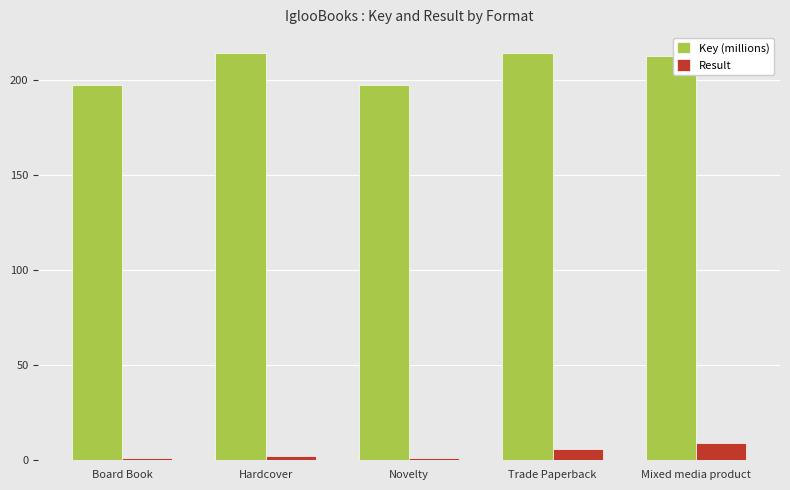

Are the bars horizontal?

No